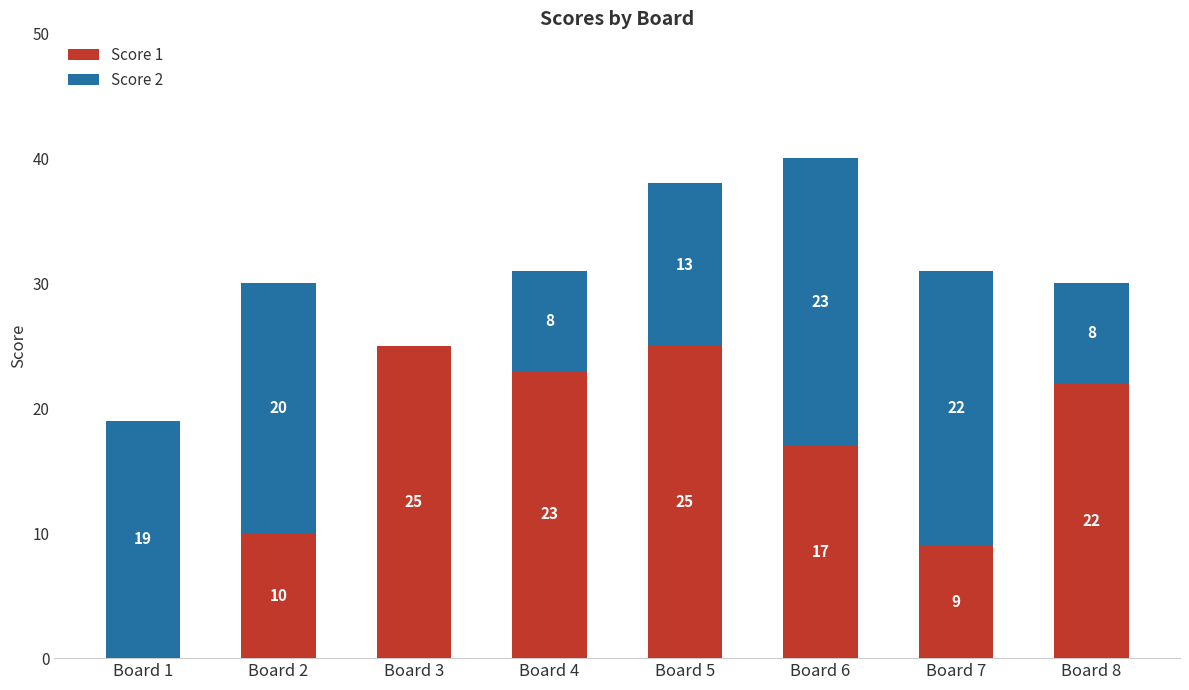

At which label does Score 1 first exceed 22?

Board 3